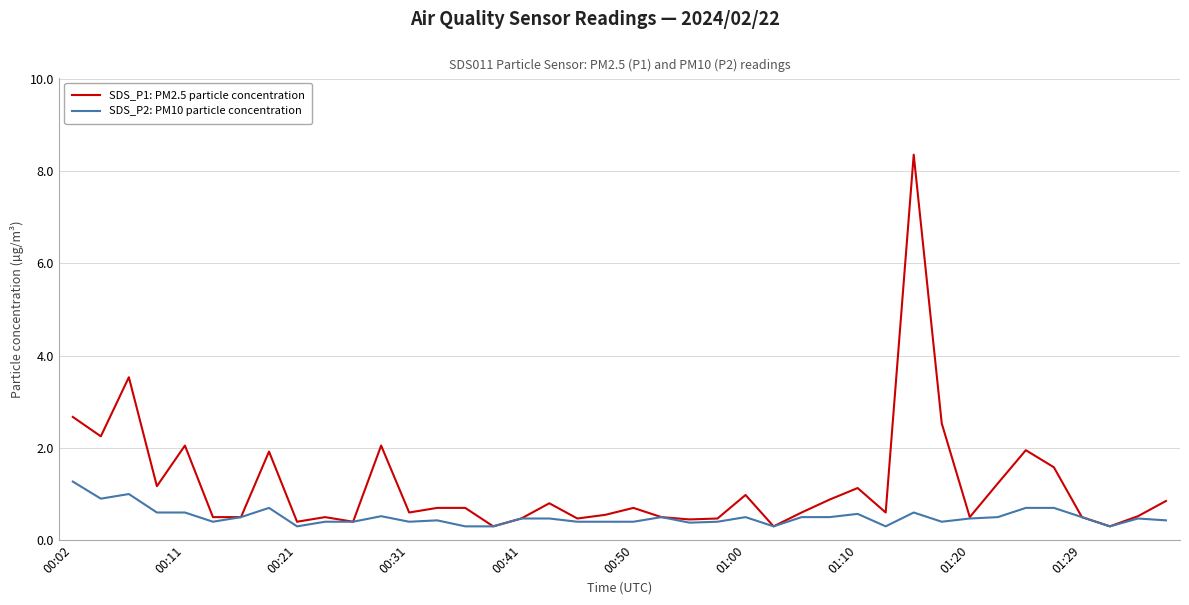

What is the maximum value for SDS_P2: PM10 particle concentration?

1.3